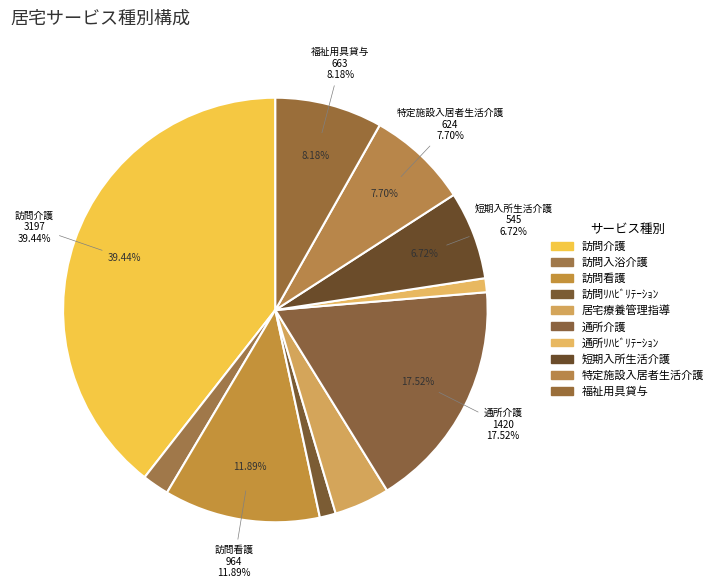

Which slice is the smallest?

通所ﾘﾊﾋﾞﾘﾃｰｼｮﾝ